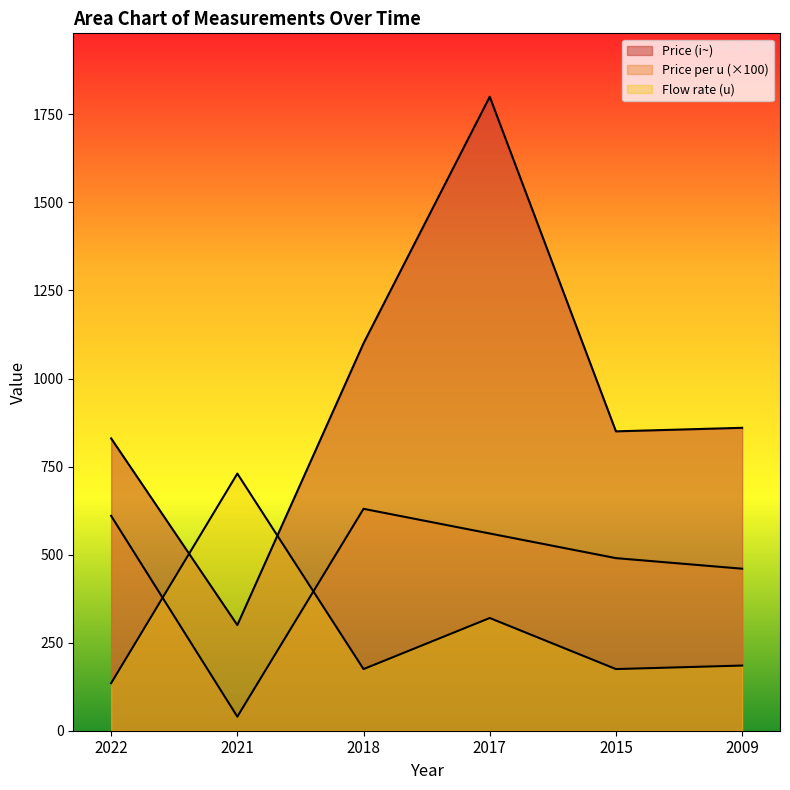

Between which two adjacent categories do Flow rate (u) and Price per u first intersect?

2022 and 2021